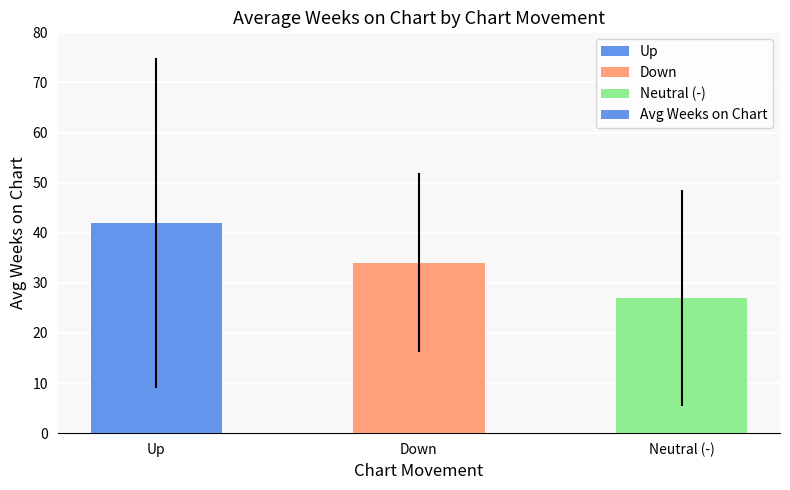

Rank the categories by value from lowest to highest.

Neutral (-), Down, Up